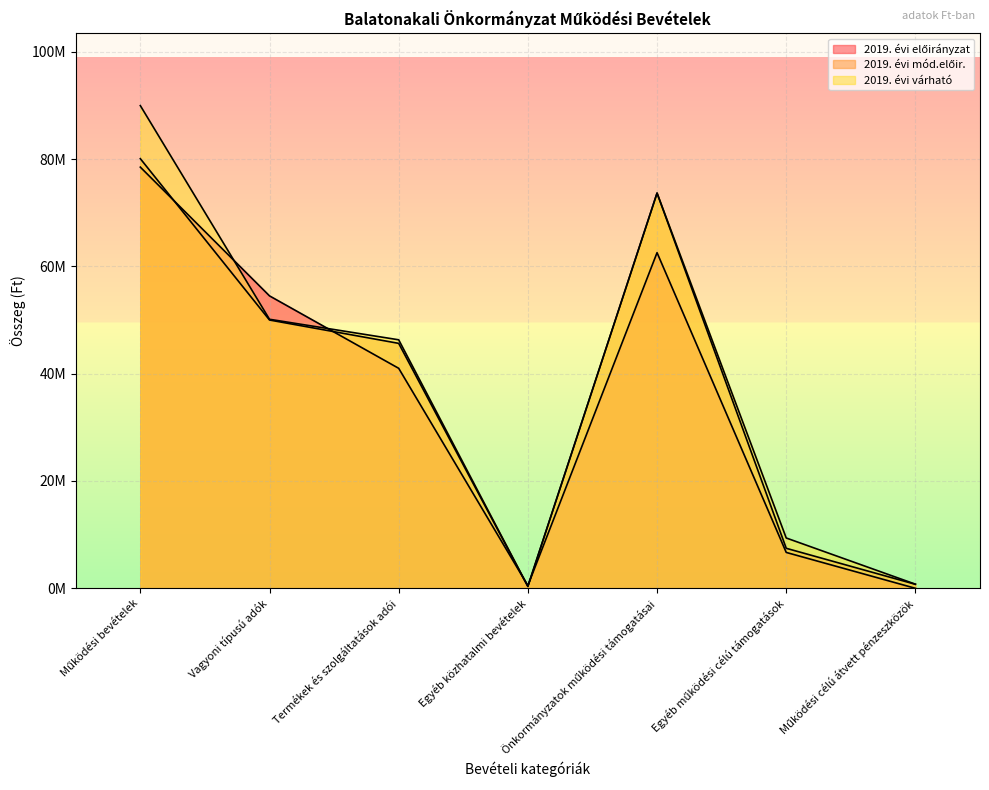

The 2019. évi mód.előir. series shows 105980120 at Működési bevételek. True or false?

False